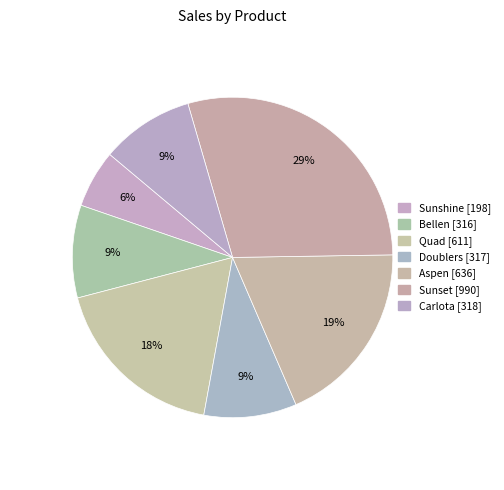

To the nearest percent, what is the difference between the largest and smallest slice percentages?

23%